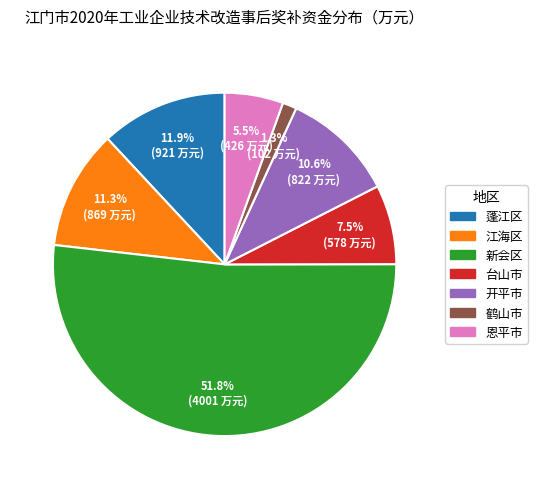

What is the majority slice?

新会区